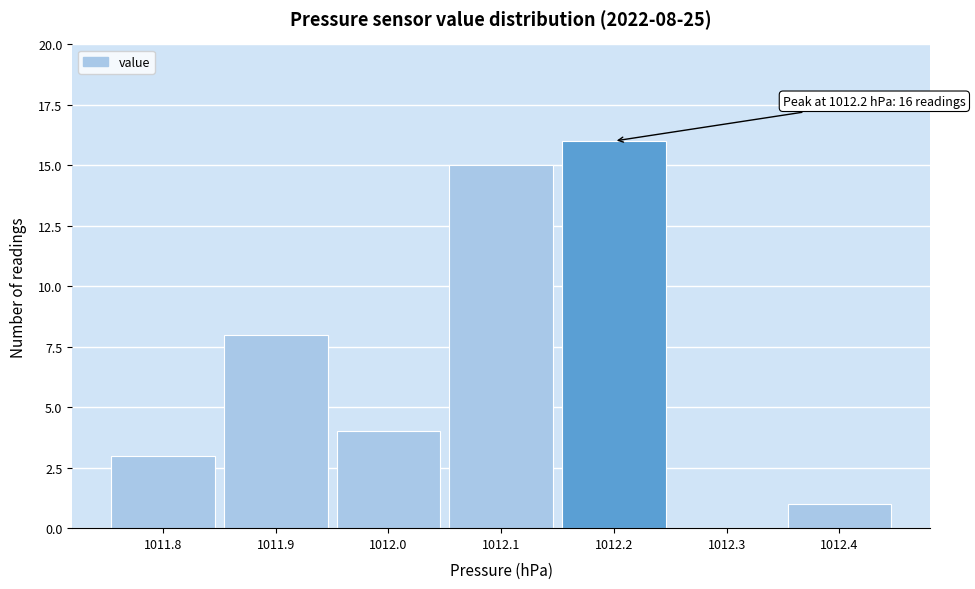

Over which range of the x-axis is the bar tallest?

1012.15 to 1012.25